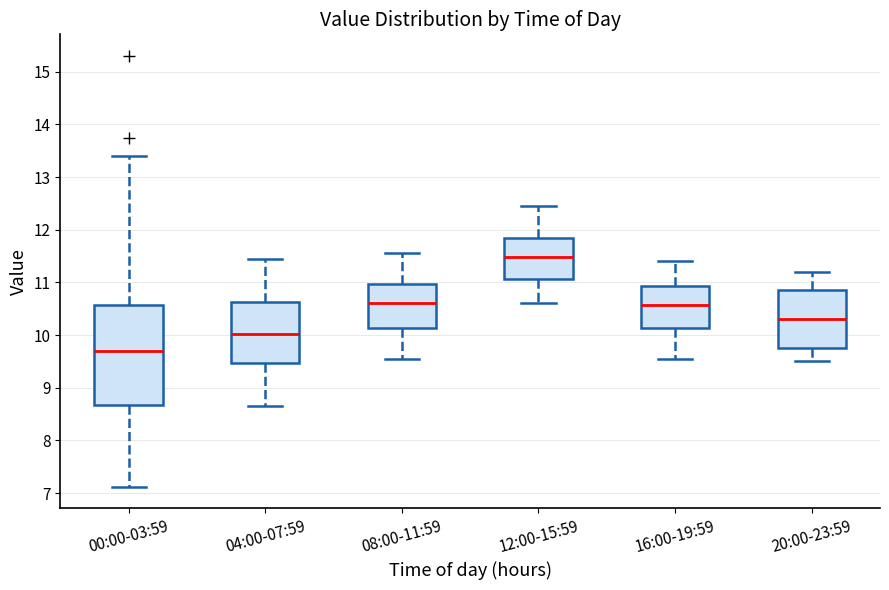

Reading left to right, transcribe this box plot: for each box, give where its median line is, the range the box spans, and where its two whiskers end, as read against the y-axis. The values are not printed on the chart, so give them approximately, as read against the axis.

00:00-03:59: median 9.7, box 8.7 to 10.6, whiskers 7.1 to 13.4
04:00-07:59: median 10.0, box 9.5 to 10.6, whiskers 8.7 to 11.5
08:00-11:59: median 10.6, box 10.1 to 11.0, whiskers 9.6 to 11.6
12:00-15:59: median 11.5, box 11.1 to 11.9, whiskers 10.6 to 12.5
16:00-19:59: median 10.6, box 10.1 to 10.9, whiskers 9.6 to 11.4
20:00-23:59: median 10.3, box 9.8 to 10.9, whiskers 9.5 to 11.2